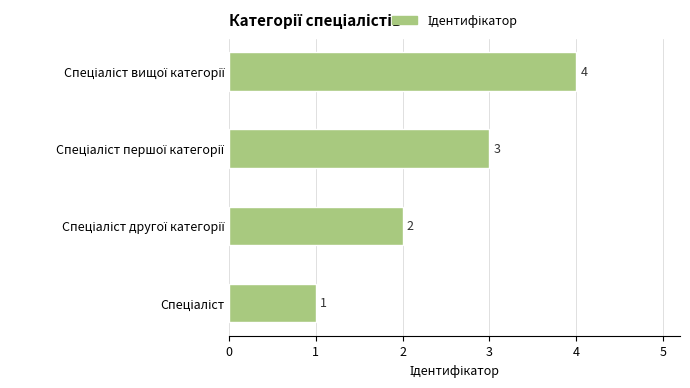

Count the values in the range 2 to 4.

3